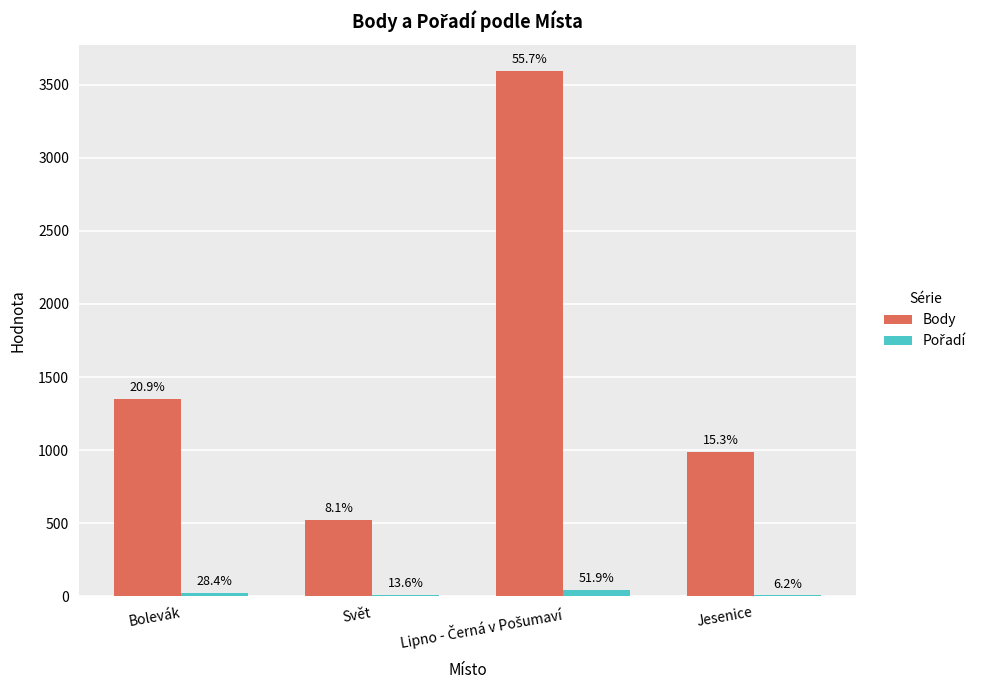

How many groups of bars are there?

4